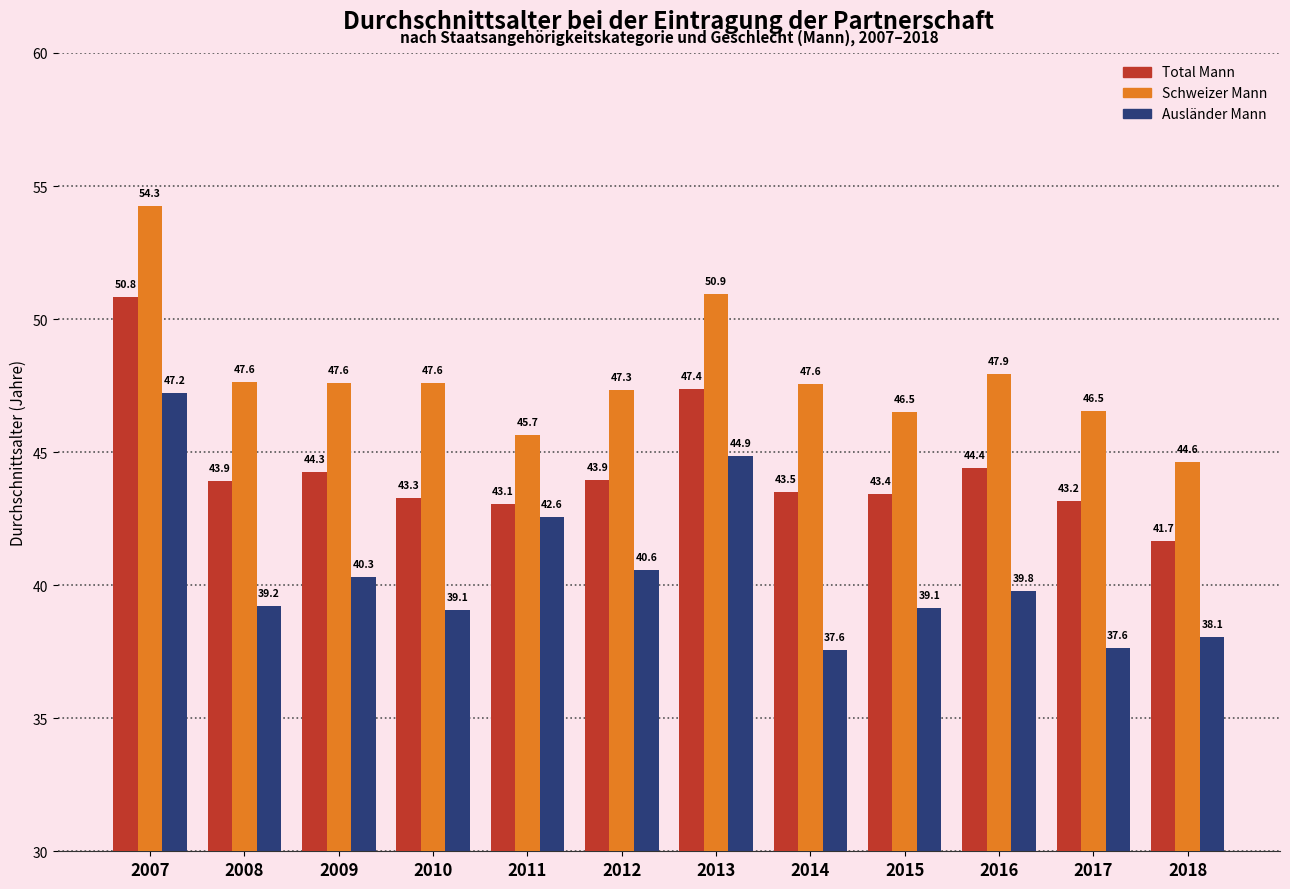

What is the minimum value shown in the chart?

37.6